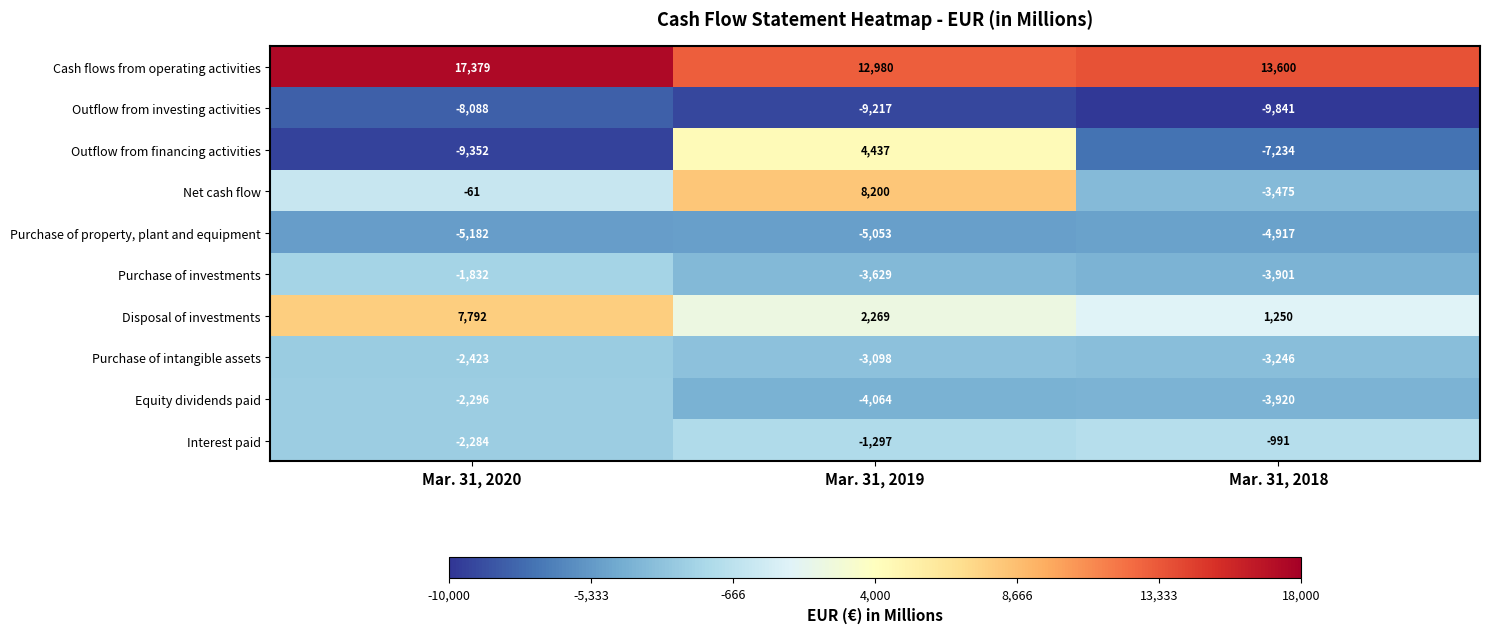

What is the sum of all Purchase of investments values?

-9362